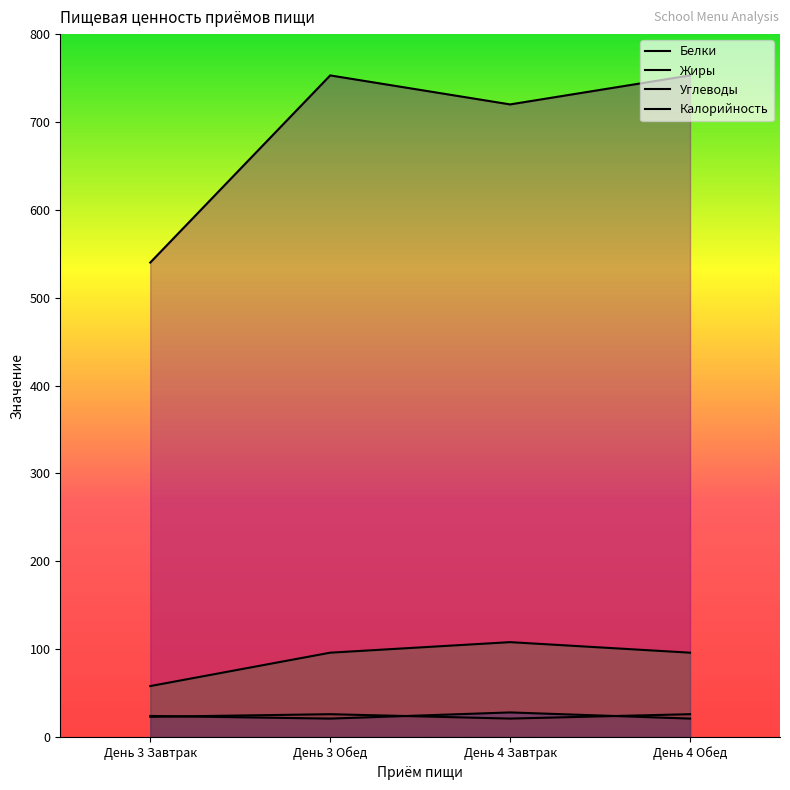

At which label does Белки reach its minimum?

День 3 Обед